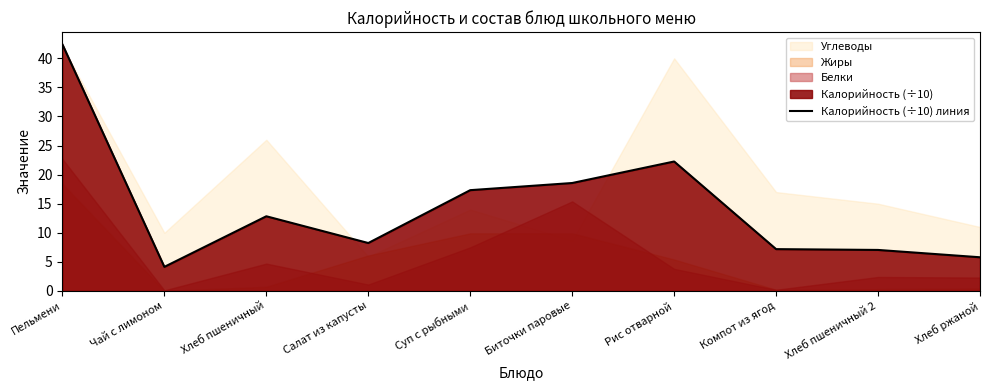

Approximately how many times larger is the value at Рис отварной compared to Суп с рыбными?

1.3